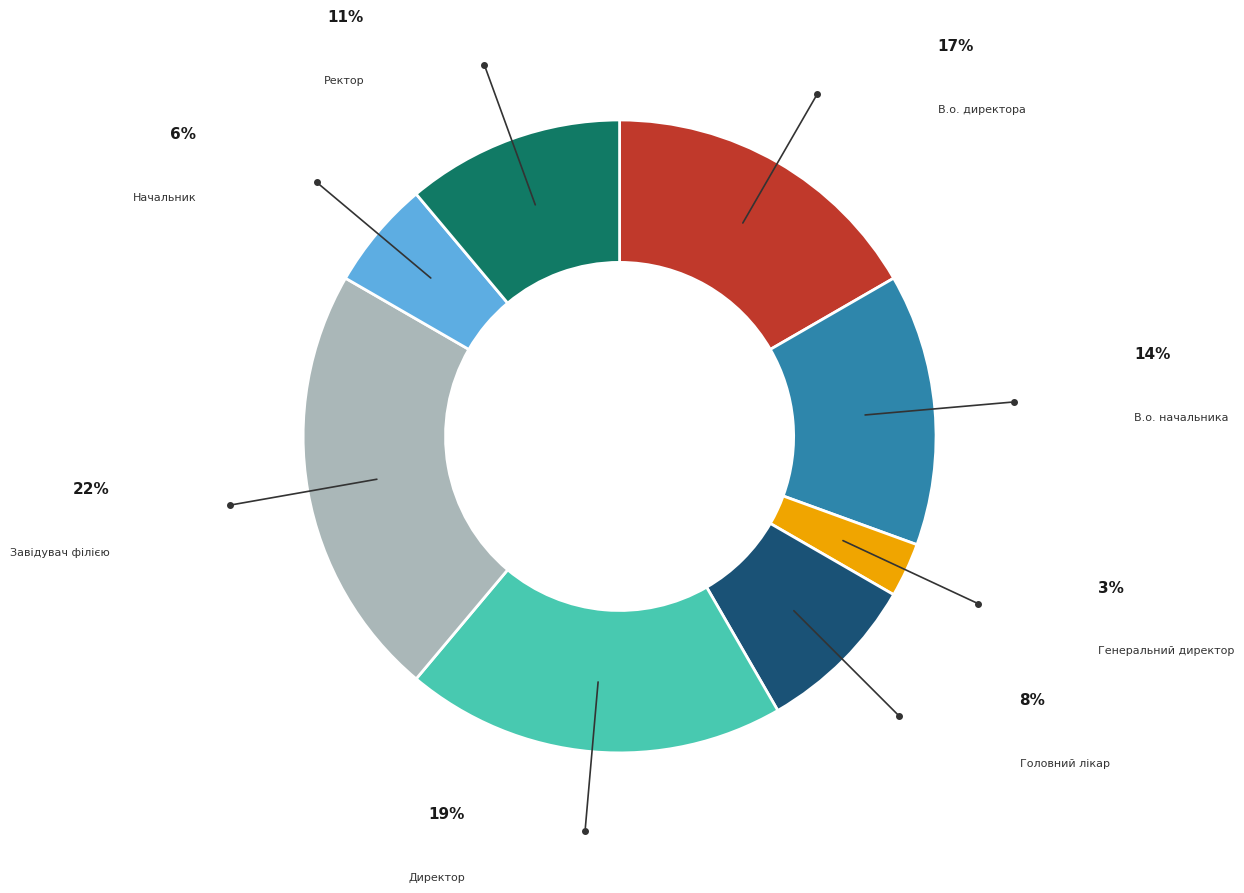

Count the number of slices in the pie.

8